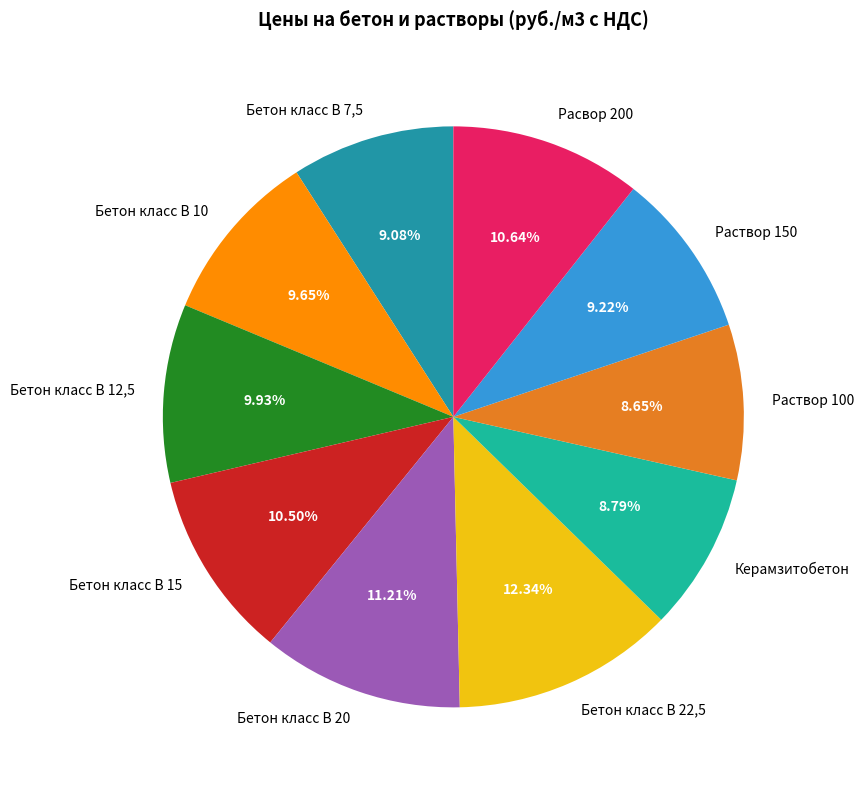

Between Бетон класс В 15 and Керамзитобетон, which is larger?

Бетон класс В 15